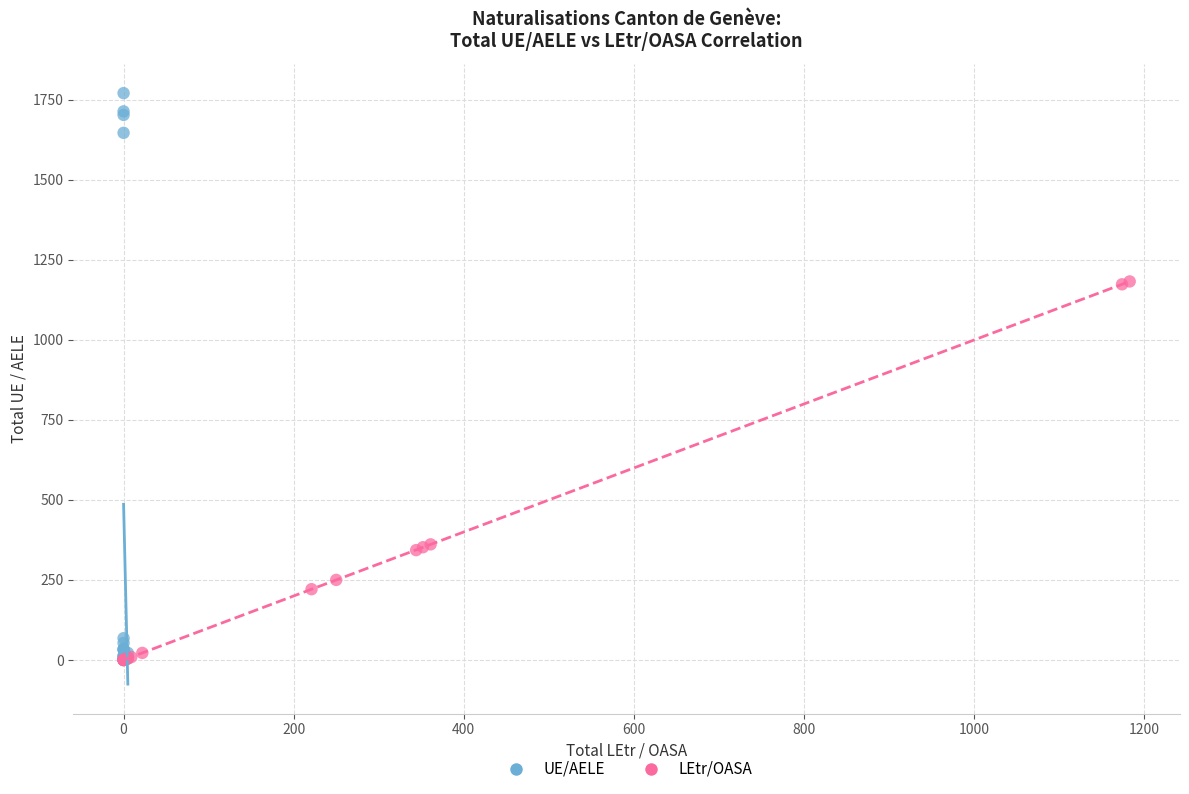

Which series has the largest Y range (max minus min)?

UE/AELE